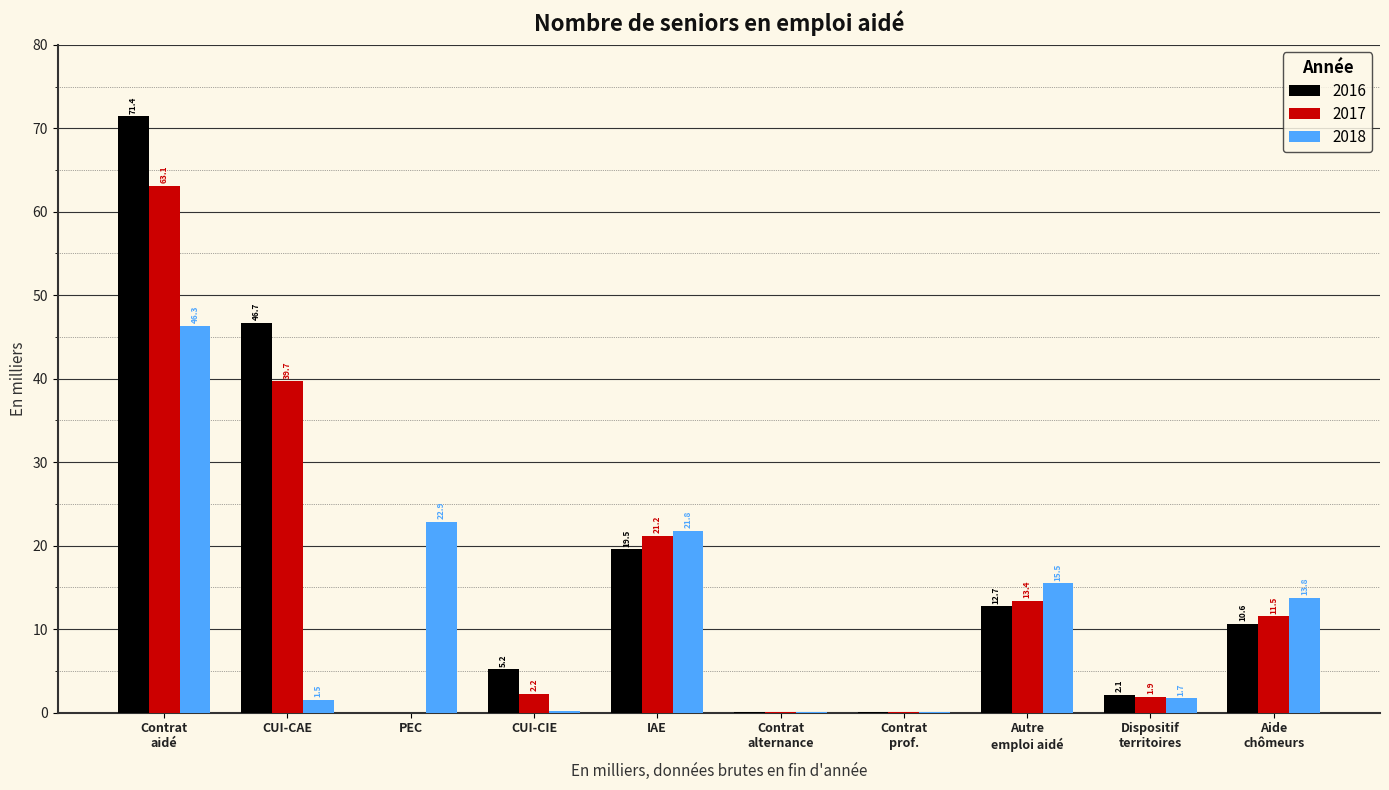

Does the chart contain stacked bars?

No